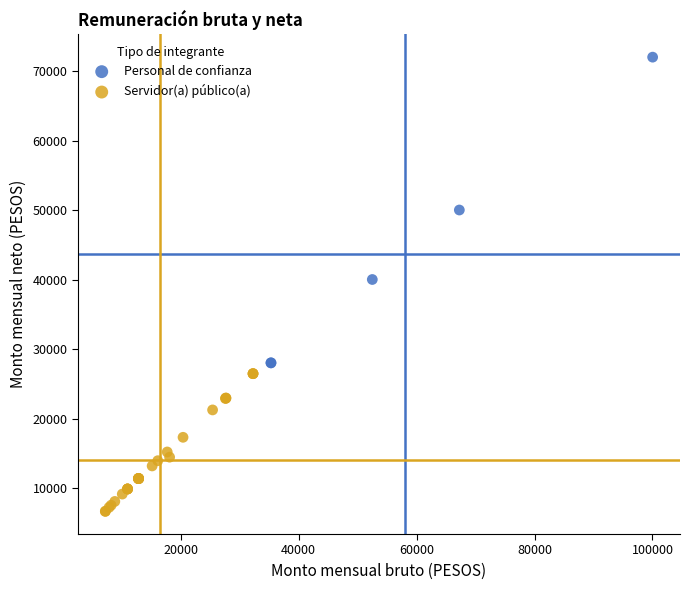

Which series contains the highest Y value?

Personal de confianza